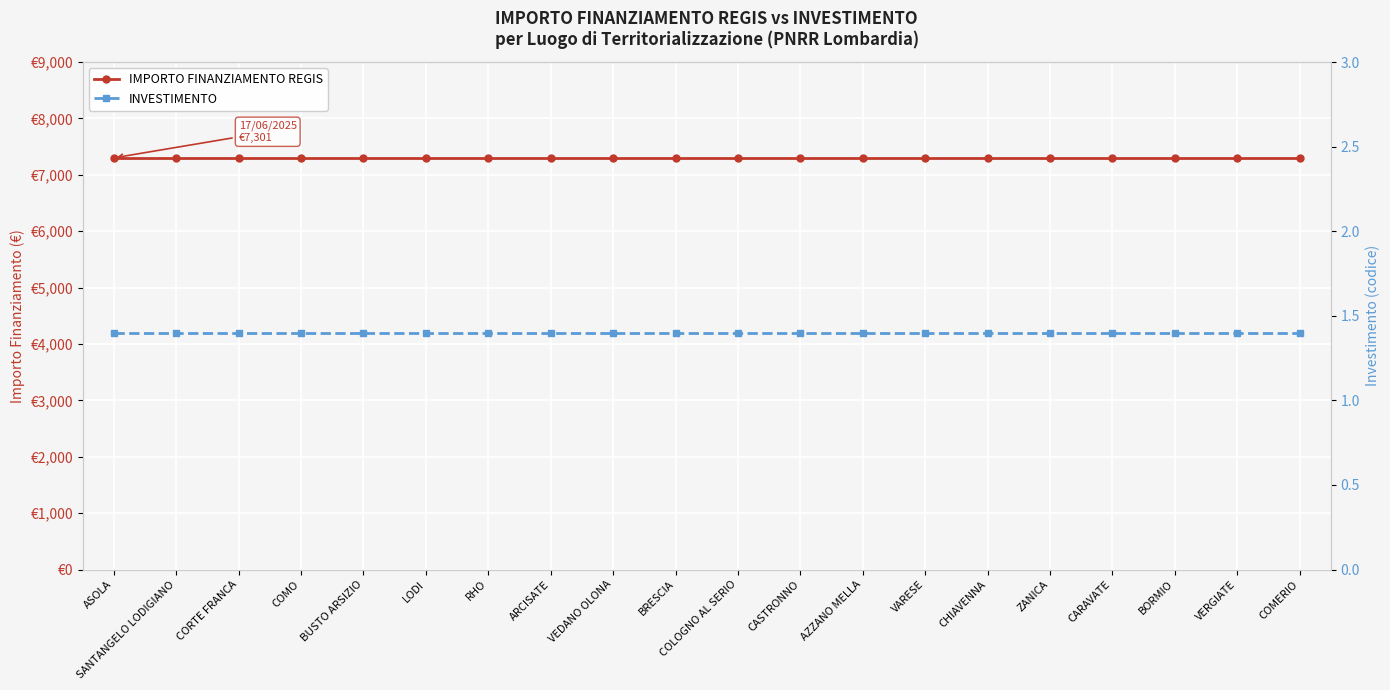

Does the chart display data point markers on the line(s)?

Yes